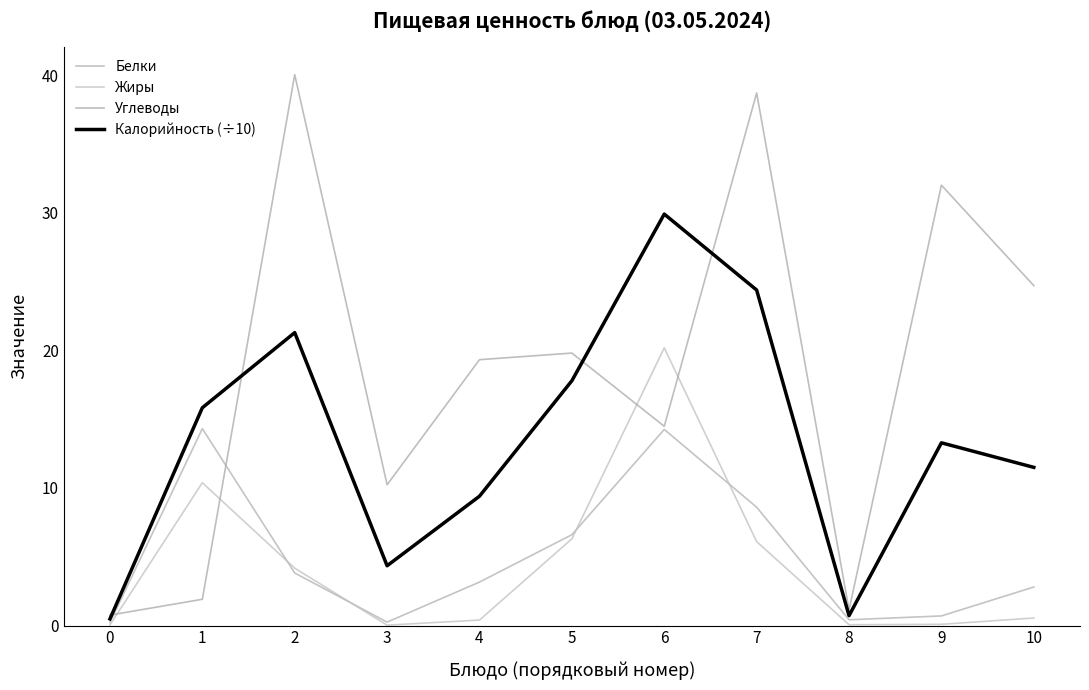

What is the value of the Углеводы point at the 6th from the left?

19.8